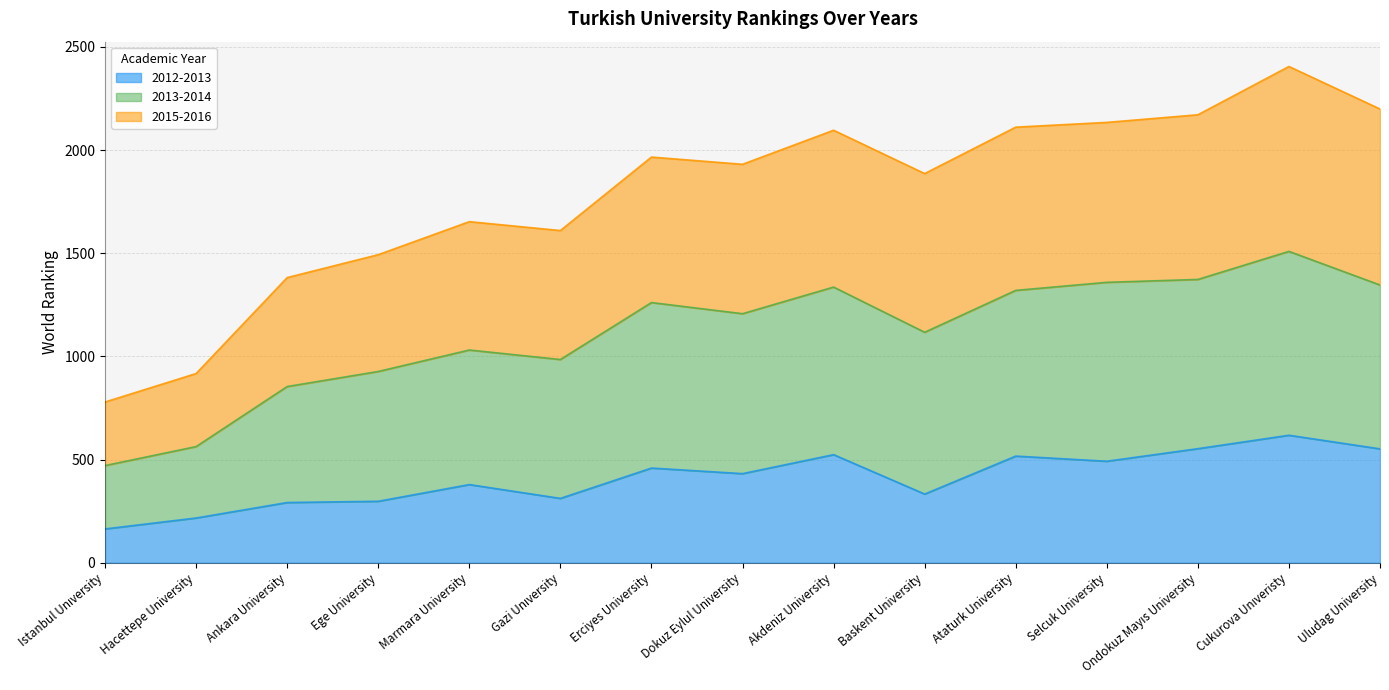

True or false: 2012-2013 has a value of 459 at Erciyes University.

True